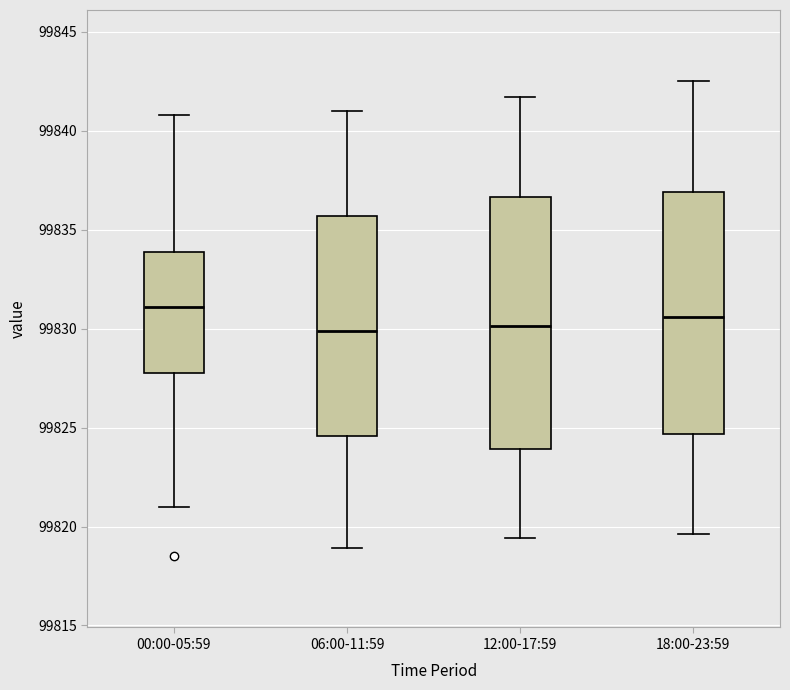

Reading left to right, transcribe this box plot: for each box, give where its median line is, the range the box spans, and where its two whiskers end, as read against the y-axis. The values are not printed on the chart, so give them approximately, as read against the axis.

00:00-05:59: median 99831.0, box 99827.5 to 99834.0, whiskers 99821.0 to 99841.0
06:00-11:59: median 99830.0, box 99824.5 to 99835.5, whiskers 99819.0 to 99841.0
12:00-17:59: median 99830.0, box 99824.0 to 99836.5, whiskers 99819.5 to 99841.5
18:00-23:59: median 99830.5, box 99824.5 to 99837.0, whiskers 99819.5 to 99842.5